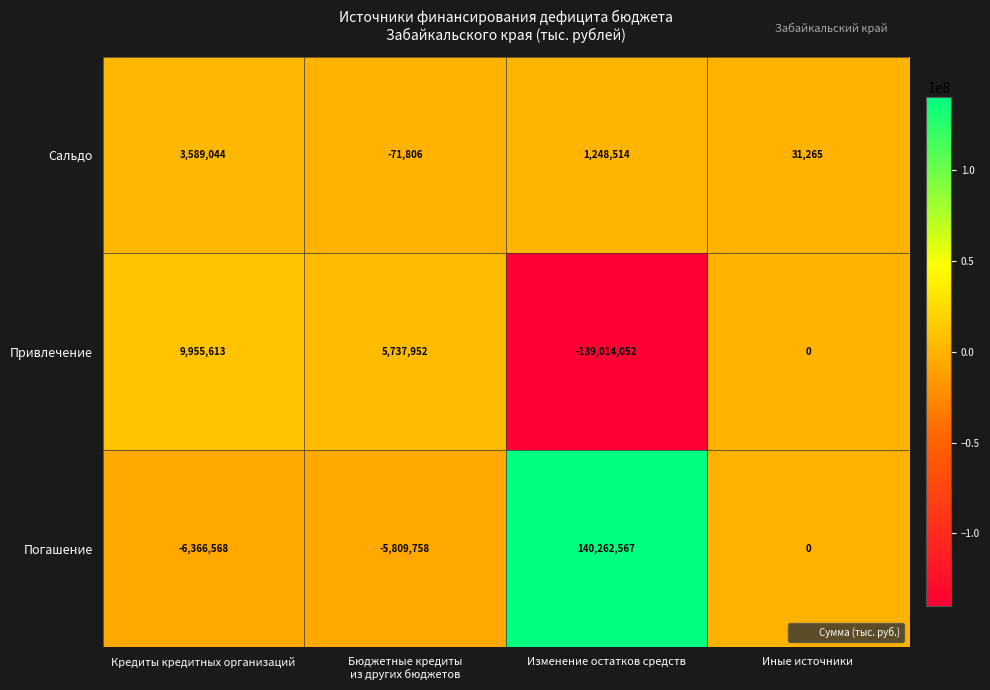

How many series are shown in this chart?

3